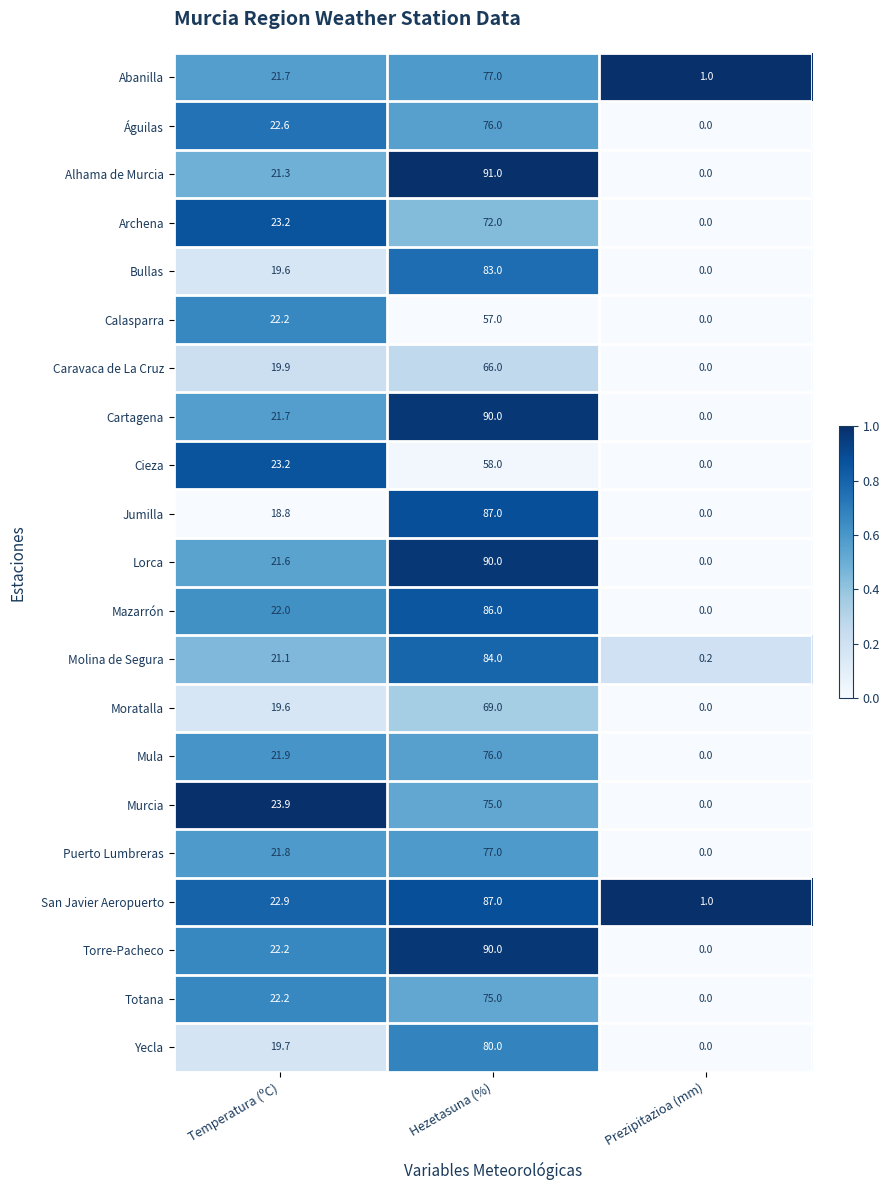

The Águilas series shows 39.9 at Temperatura (ºC). True or false?

False